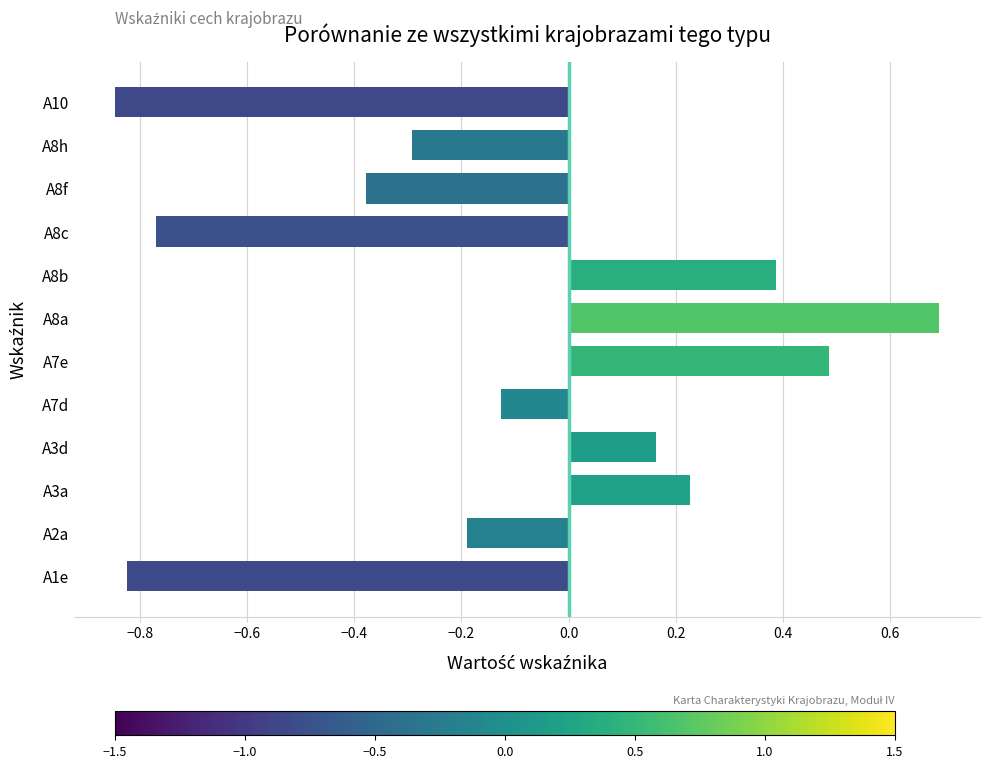

How many bars are there in total?

12